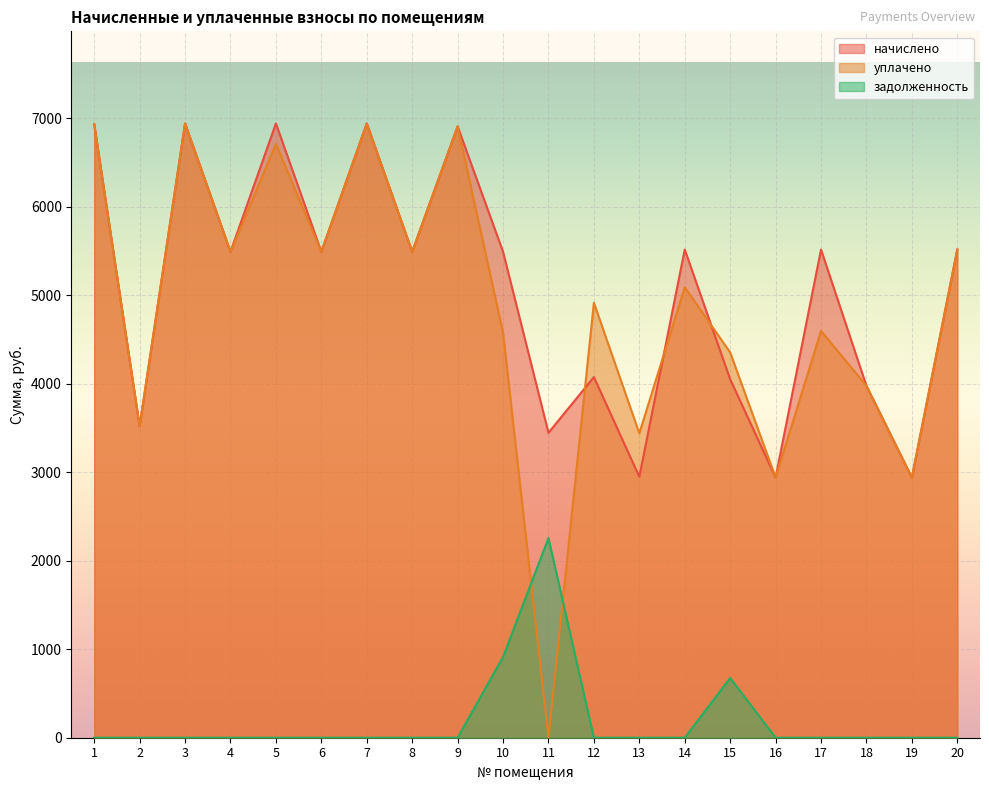

At how many categories does at least one series exceed 4522?

13